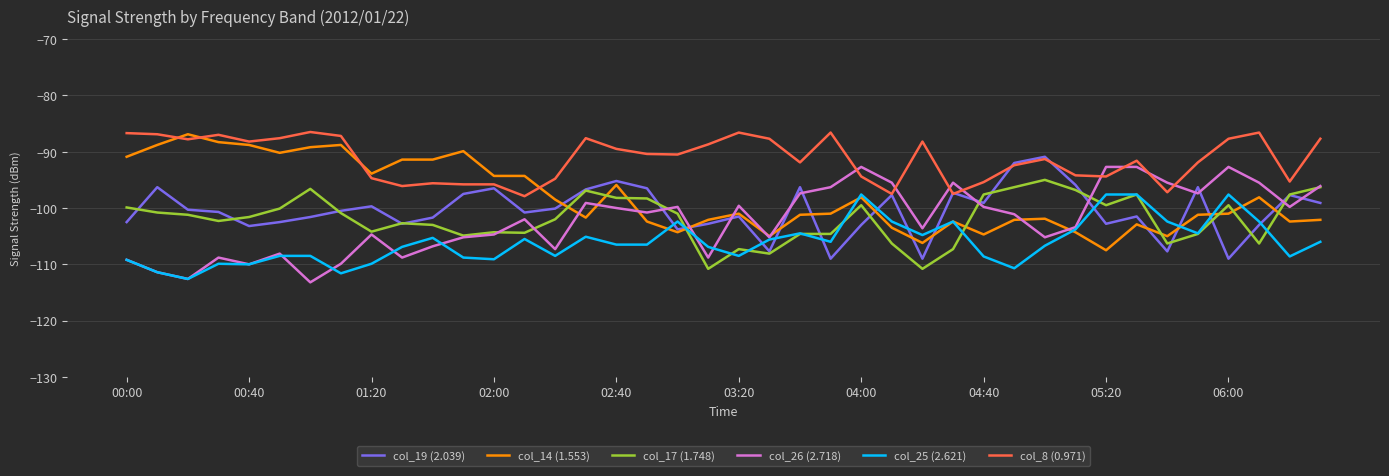

What is the lowest value of the col_25 (2.621) series?

-112.6